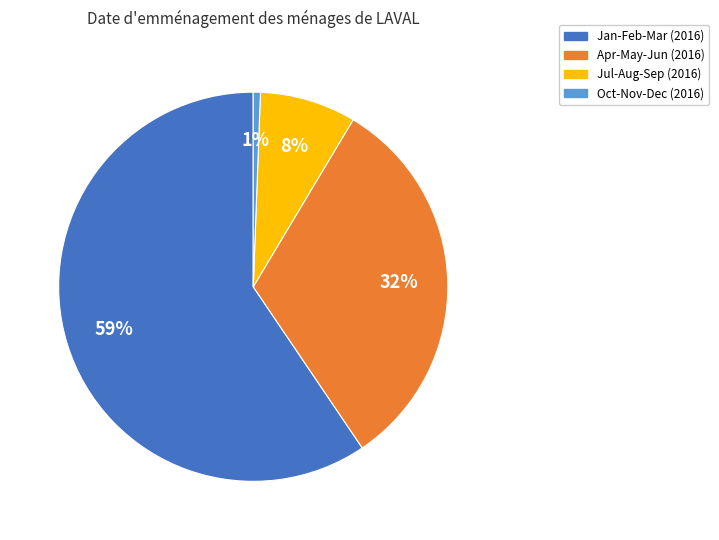

To the nearest percent, what is the average slice percentage?

25%